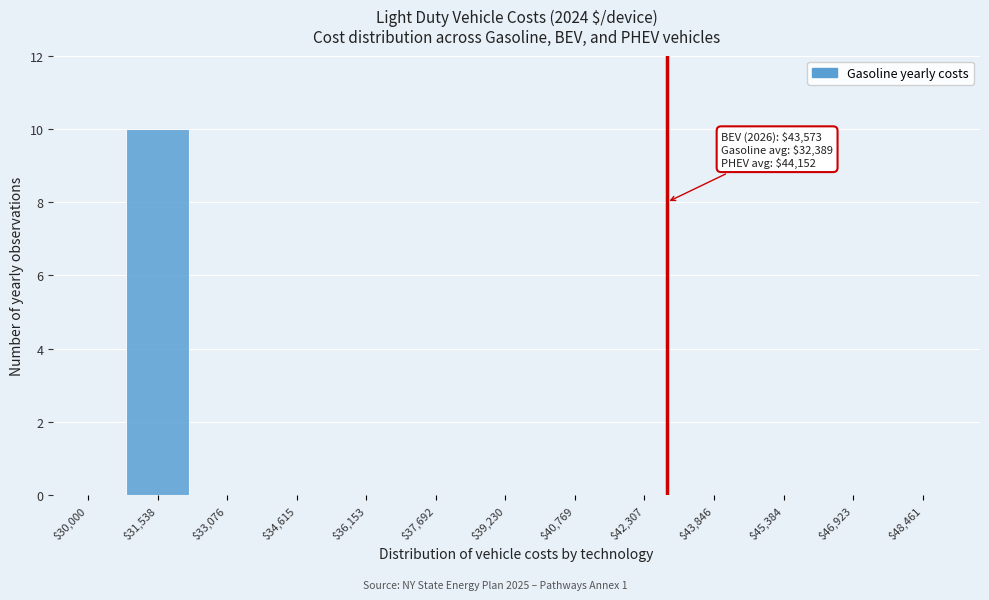

The value at $40,769 is 0. True or false?

True